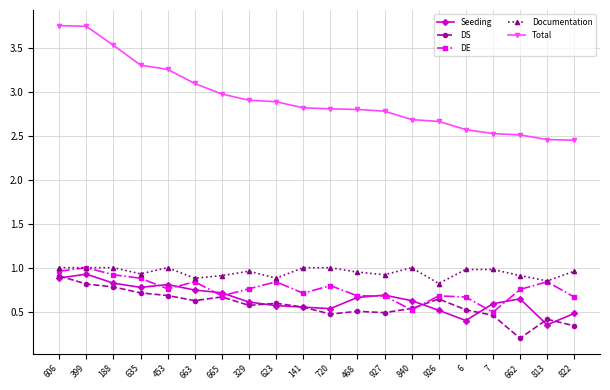

Which series has the largest range (max minus min)?

Total